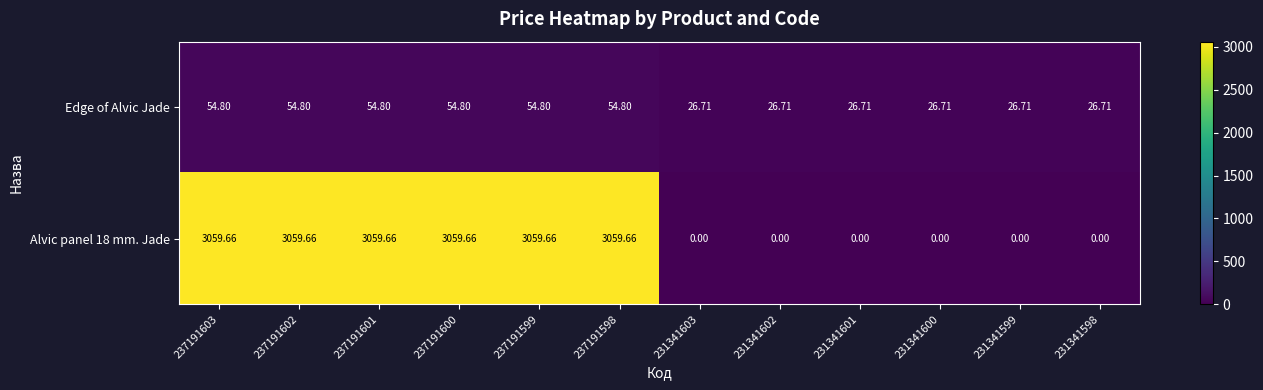

Is the value of Edge of Alvic Jade at 231341600 greater than the value of Alvic panel 18 mm. Jade at 237191603?

No